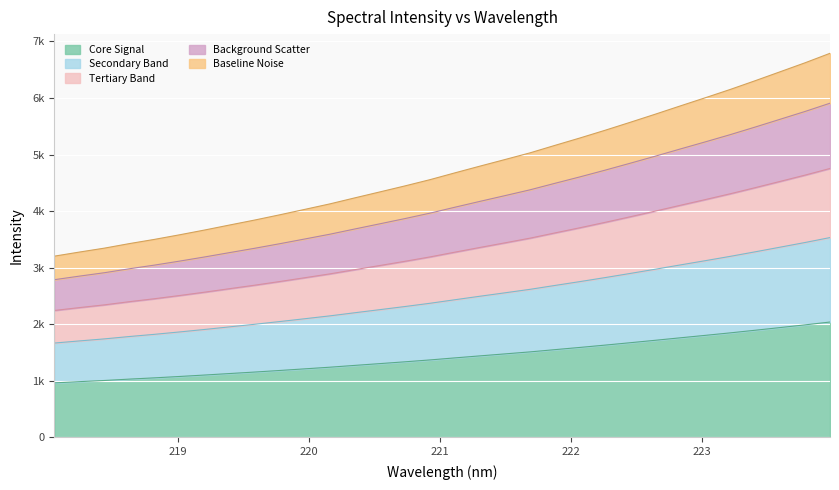

Reading right to left, what are all the values shown in this chart?

223.9802=2037.2	223.7895=1986.7	223.5987=1939.0	223.408=1891.4	223.2172=1845.0	223.0264=1800.9	222.8355=1757.5	222.6447=1713.7	222.4538=1670.8	222.263=1628.7	222.0721=1588.0	221.8812=1548.7	221.6902=1508.9	221.4993=1473.5	221.3083=1438.5	221.1174=1402.8	220.9264=1366.6	220.7354=1333.4	220.5444=1301.6	220.3533=1270.1	220.1623=1238.1	219.9712=1209.0	219.7801=1180.2	219.589=1152.4	219.3979=1126.1	219.2067=1099.4	219.0156=1074.1	218.8244=1049.8	218.6332=1027.5	218.442=1003.3	218.2508=982.5	218.0596=960.8